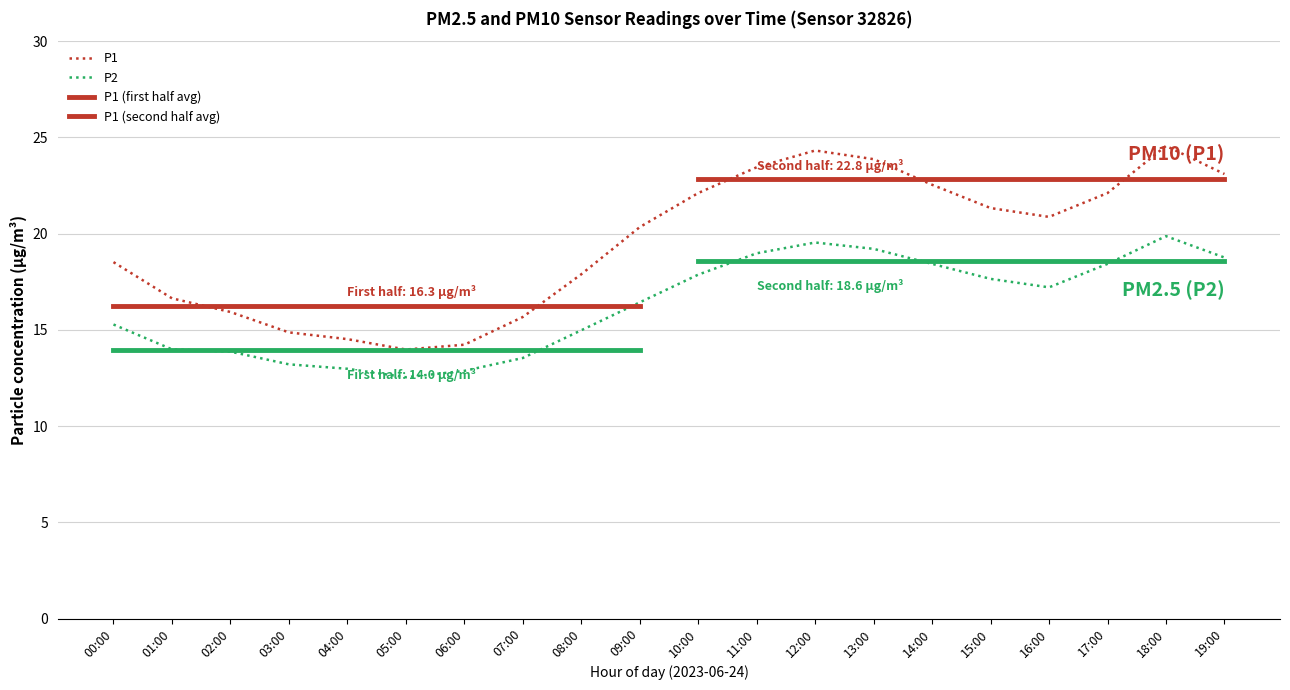

What is the value of the P2 point at the 19th from the left?

19.9